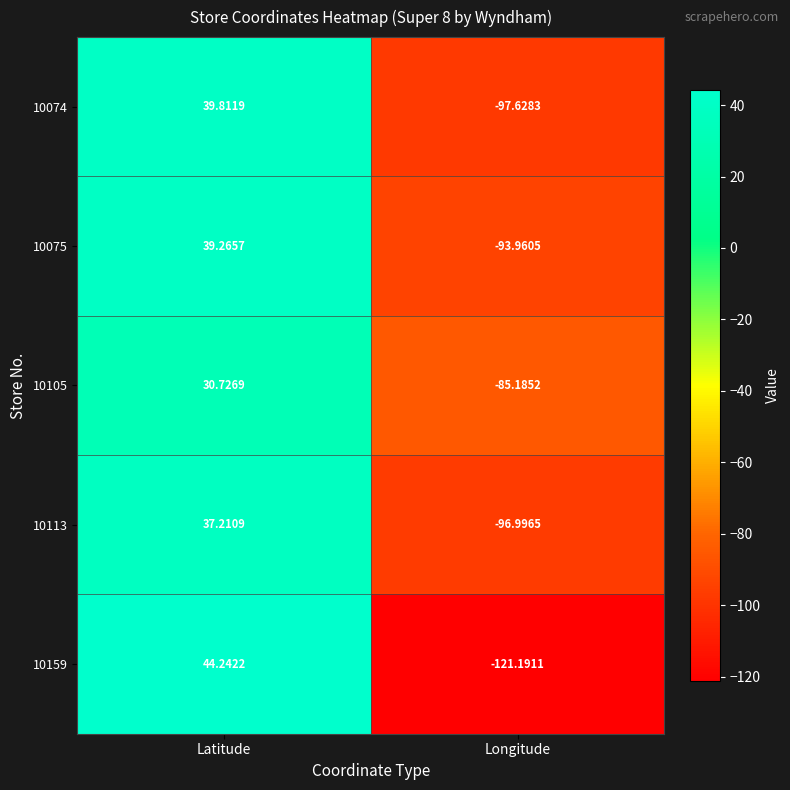

Rank the series by their maximum value, from lowest to highest.

10105, 10113, 10075, 10074, 10159